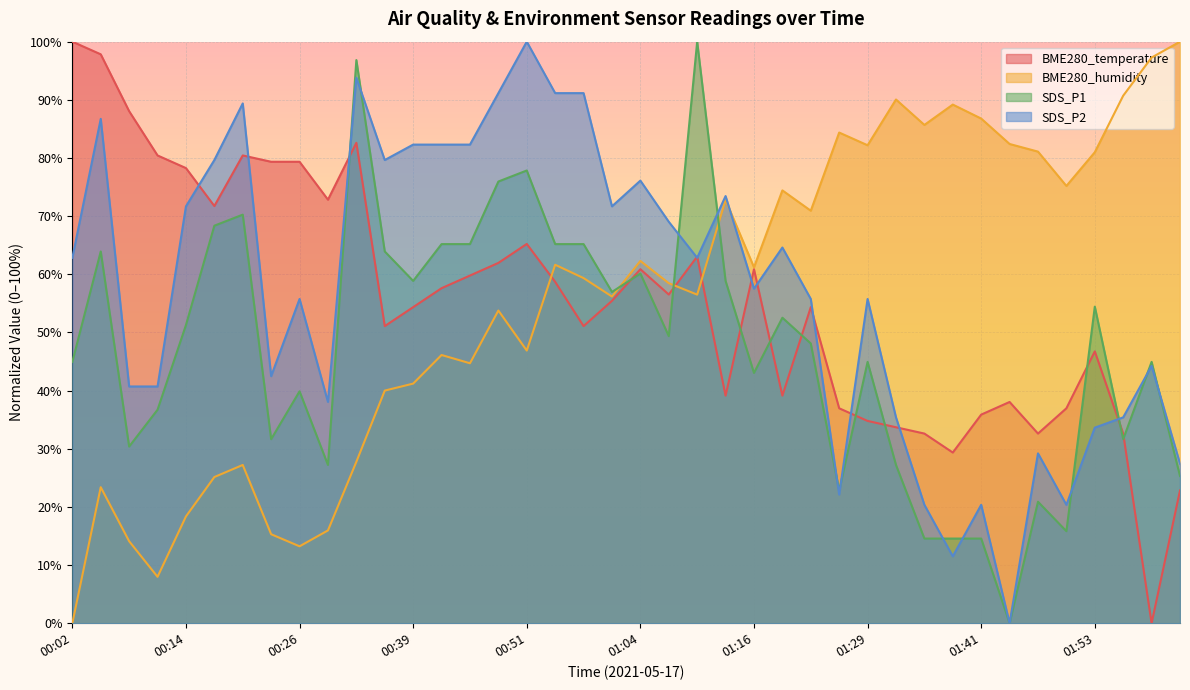

What is the sum of all SDS_P2 values?

2288.5